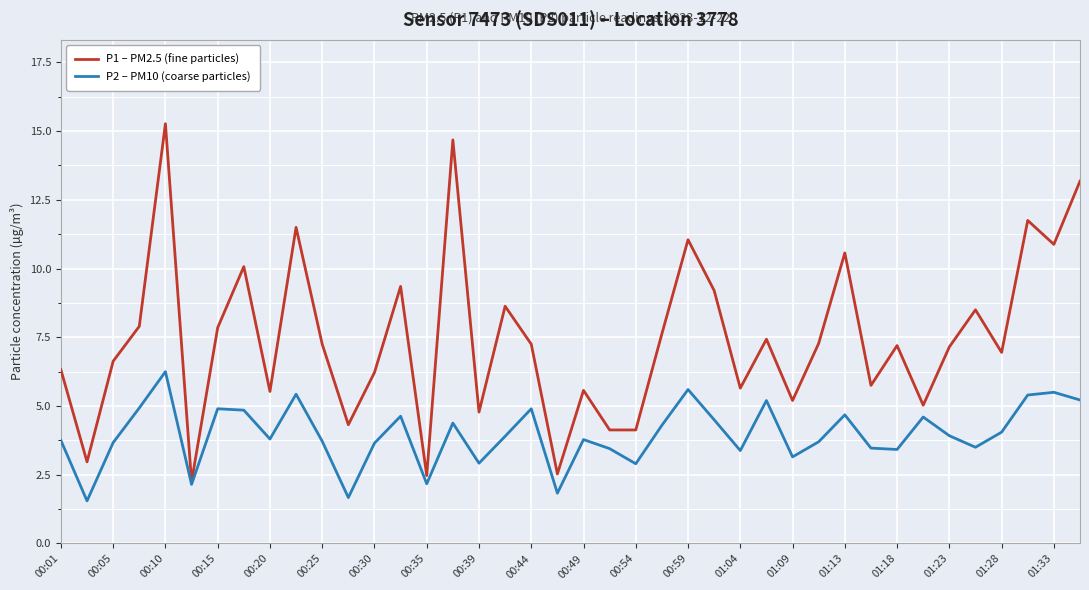

Which series has the largest total across all categories?

P1 – PM2.5 (fine particles)